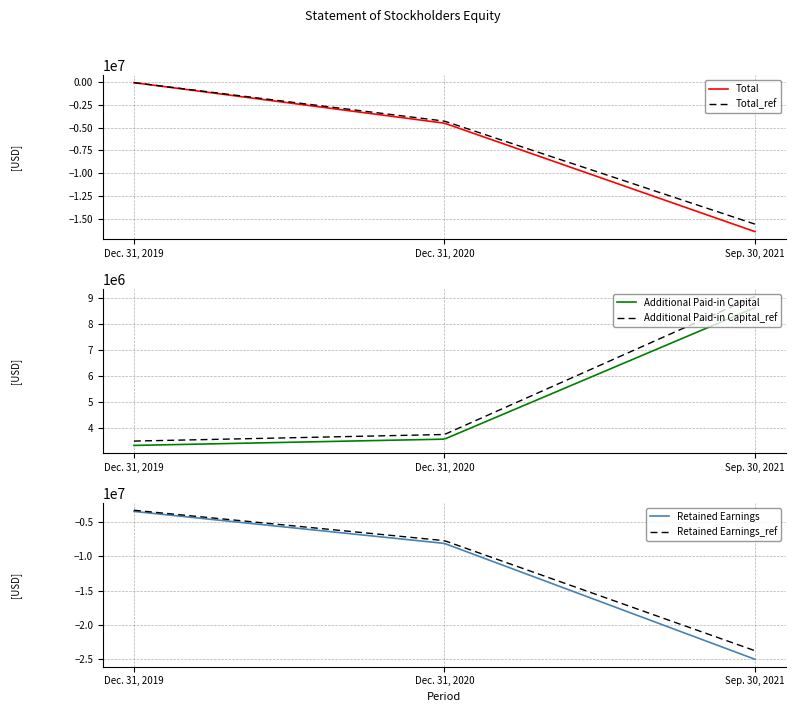

What is the average value of the Retained Earnings series?

-11177745.8